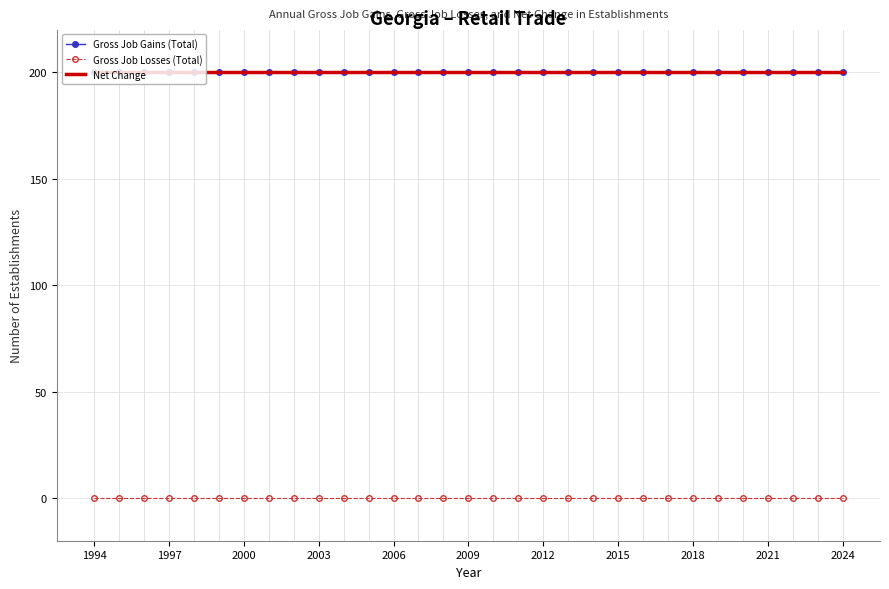

True or false: Net Change has more than 0 interior local peaks.

False